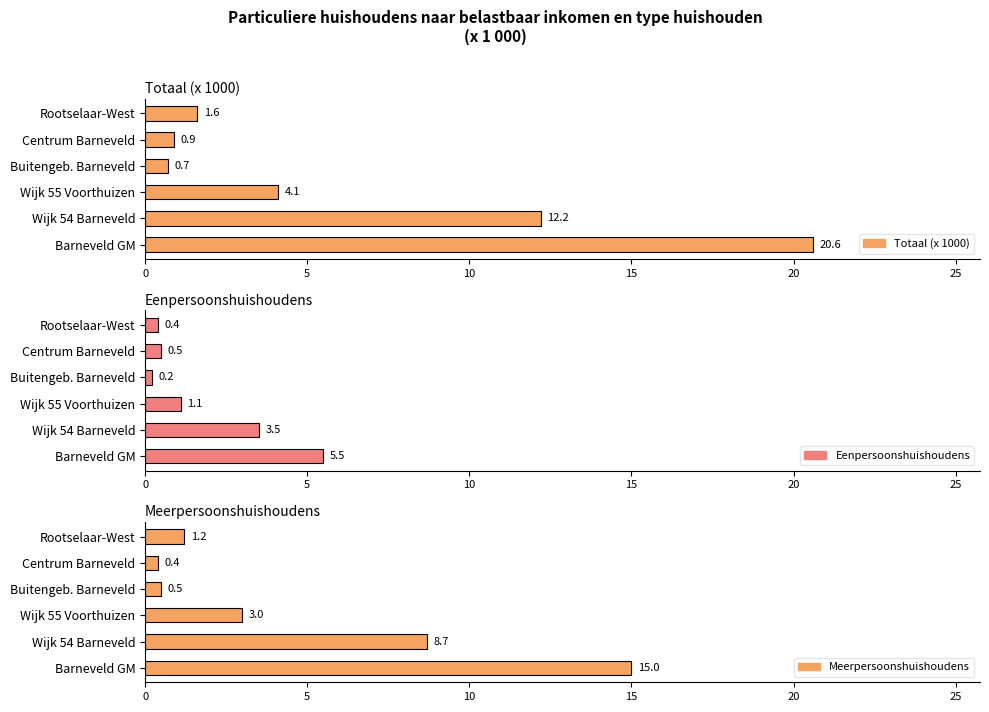

True or false: Totaal (x 1000) has a value of 1.1 at Buitengeb. Barneveld.

False